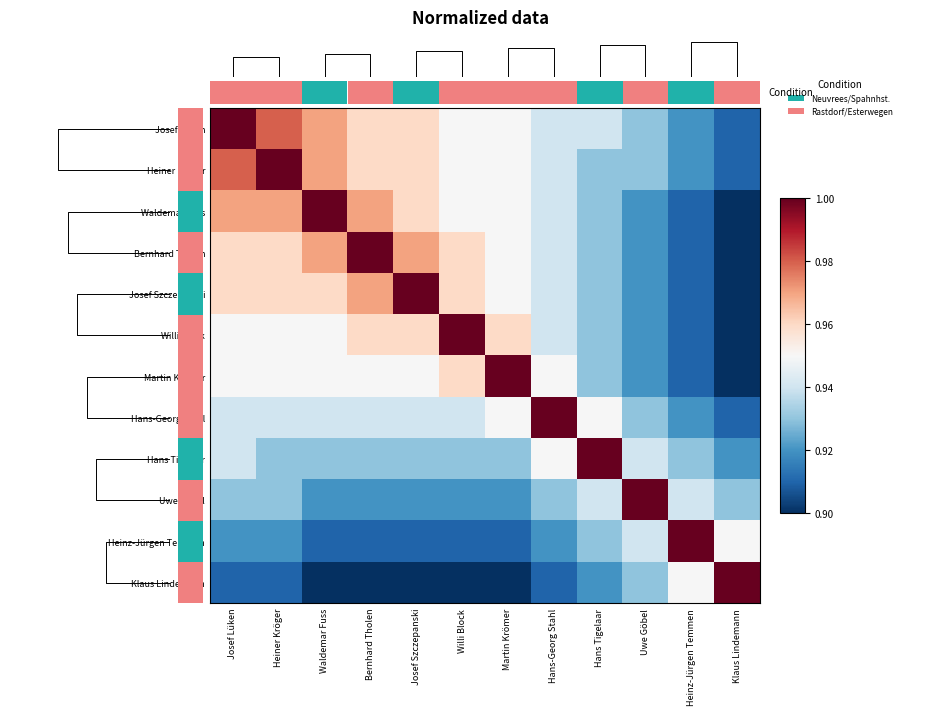

What is the approximate value of Klaus Lindemann at Willi Block?

0.9